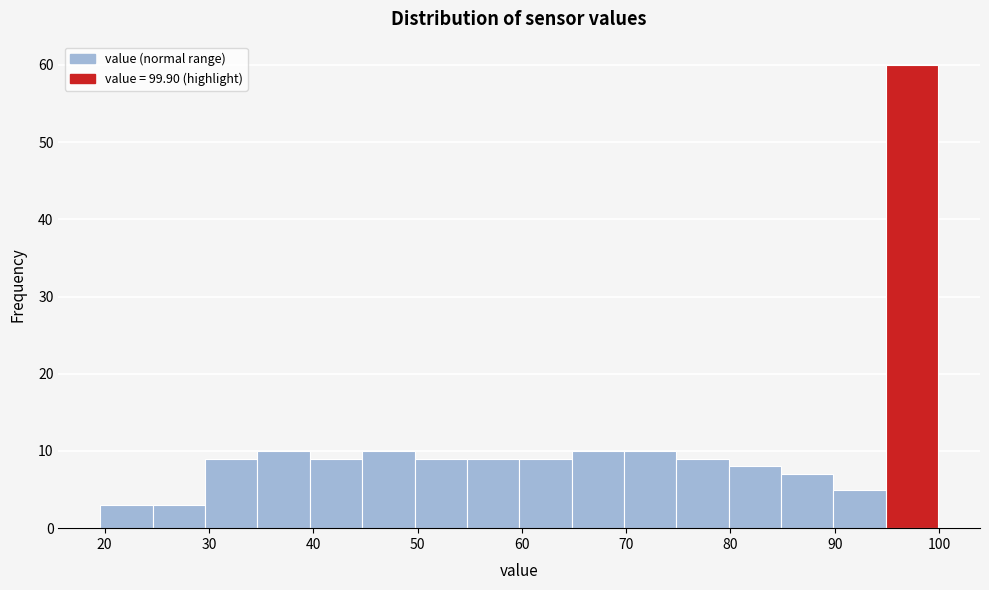

Reading left to right, transcribe this chart: for each bar, give the range it covers on the x-axis and its height. Neither the bar edges nor the heights are printed on the chart, so give them approximately, as read against the axes.

20 to 25: 3
25 to 30: 3
30 to 35: 9
35 to 40: 10
40 to 45: 9
45 to 50: 10
50 to 55: 9
55 to 60: 9
60 to 65: 9
65 to 70: 10
70 to 75: 10
75 to 80: 9
80 to 85: 8
85 to 90: 7
90 to 95: 5
95 to 100: 60